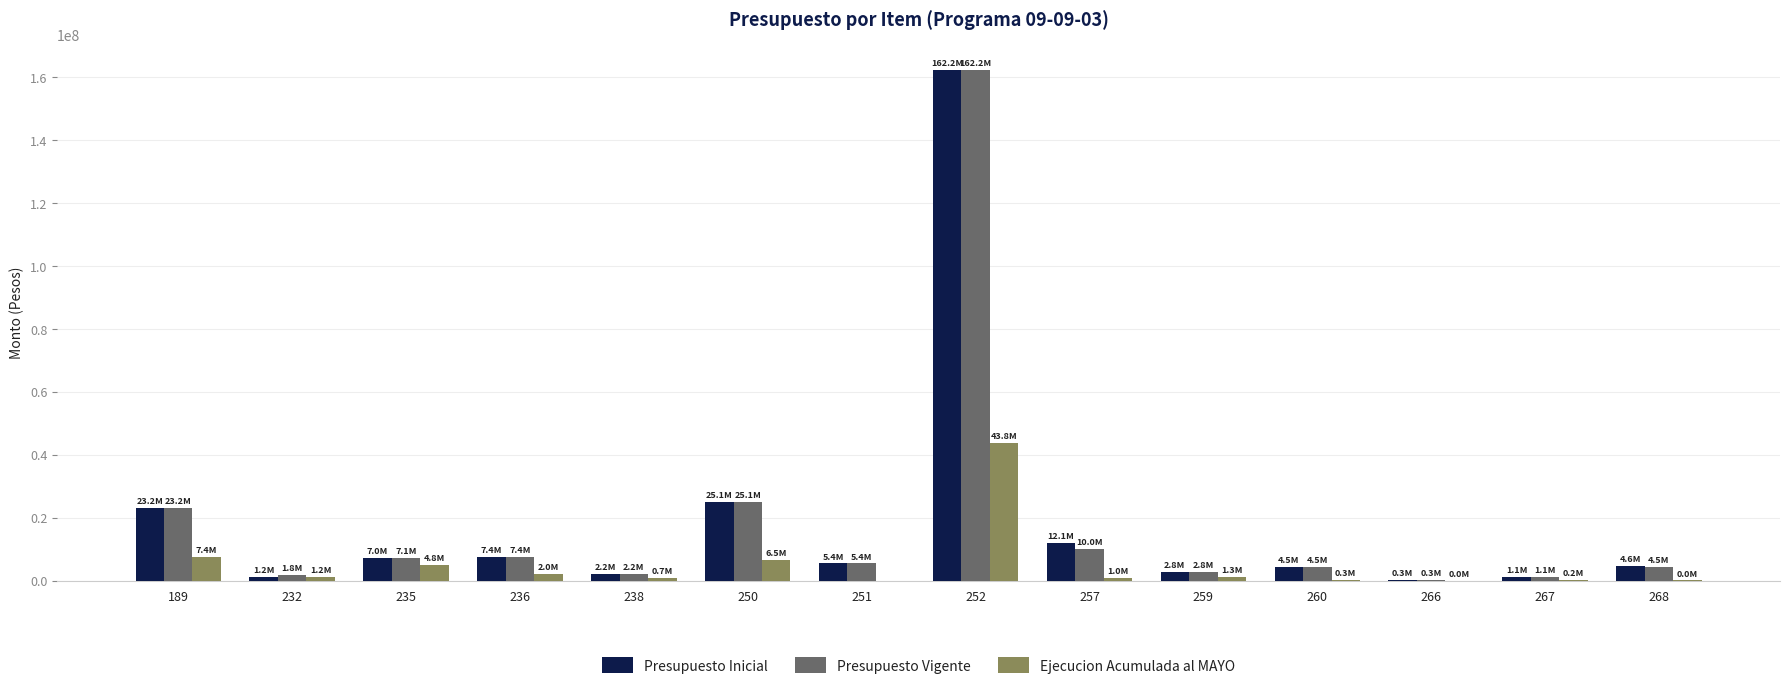

At which category is the sum across all series the highest?

252